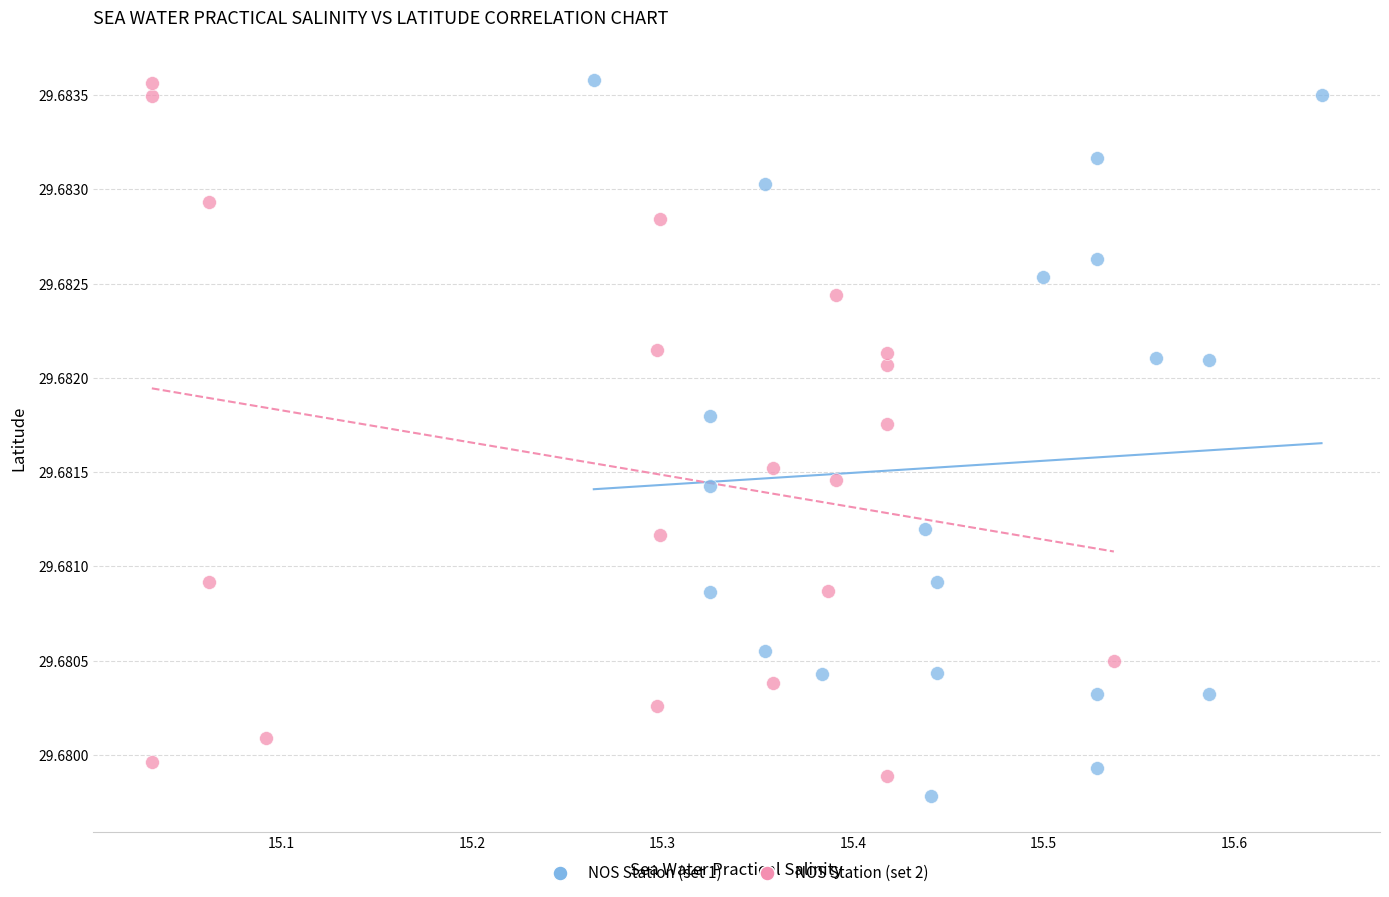

What are all the series names shown in the legend?

NOS Station (set 1), NOS Station (set 2)